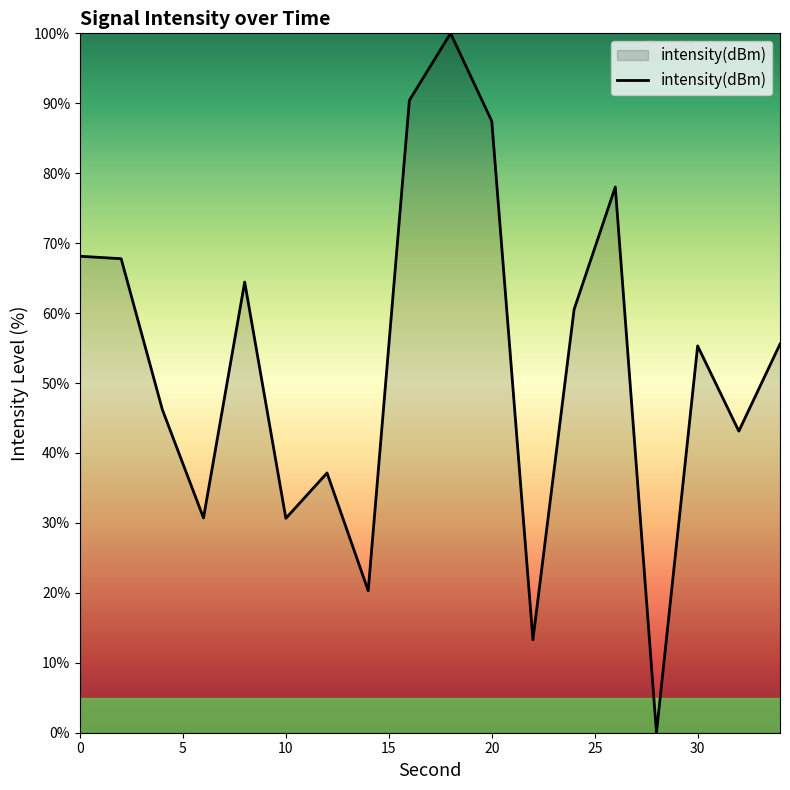

What is the difference between the maximum and minimum values?

100.0